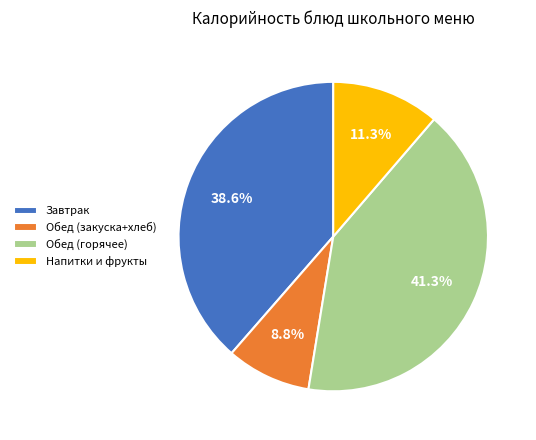

Rank the categories by value from highest to lowest.

Обед (горячее), Завтрак, Напитки и фрукты, Обед (закуска+хлеб)